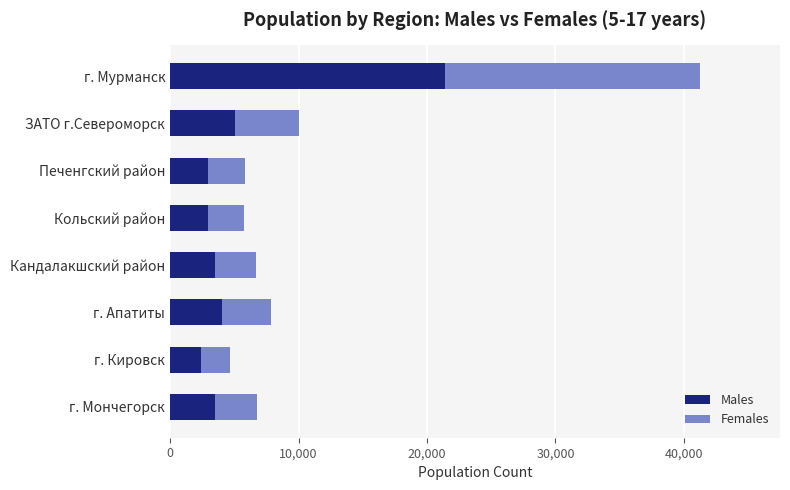

At which category is the sum across all series the highest?

г. Мурманск